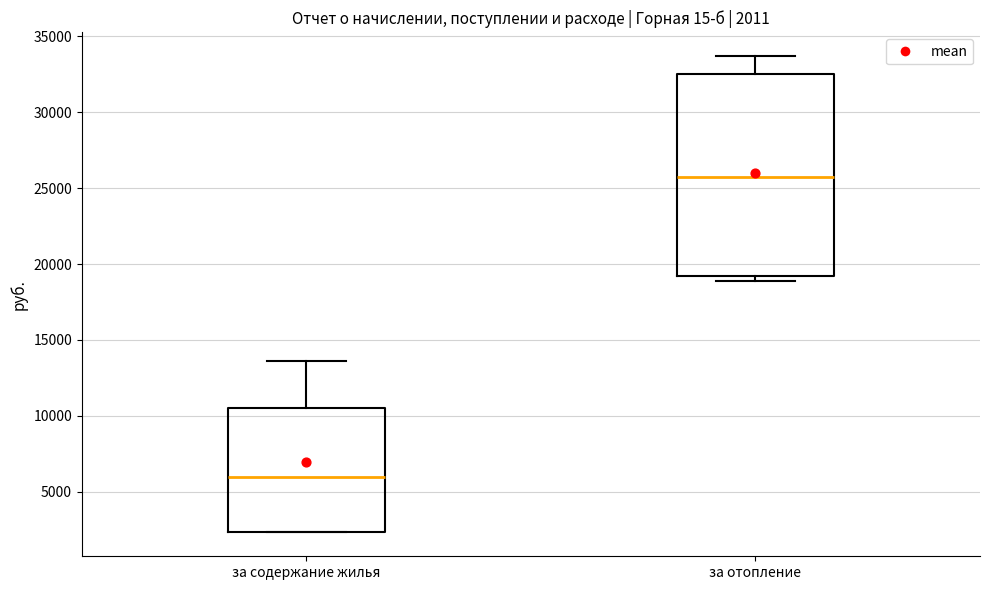

Which box is the tallest, from its lower edge to its upper edge?

за отопление